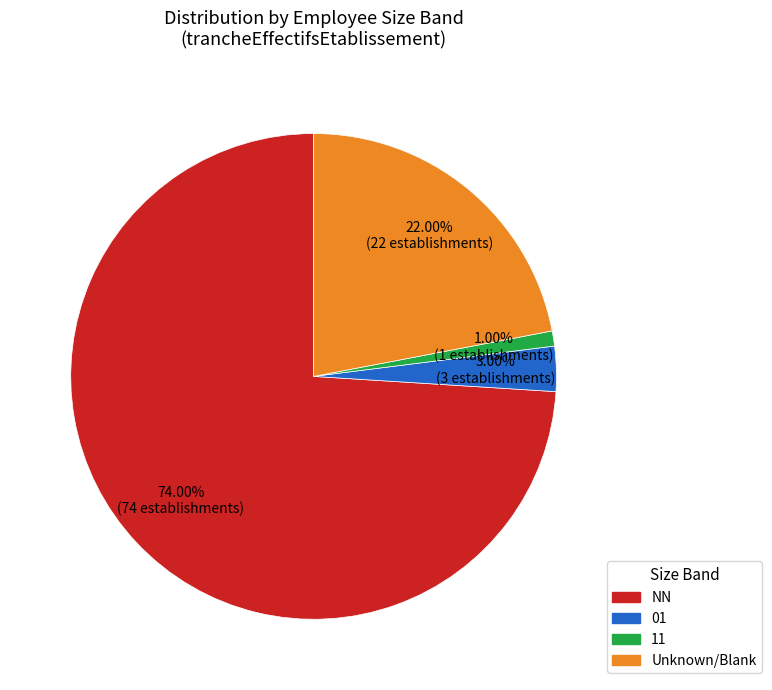

Does any single category account for the majority?

Yes